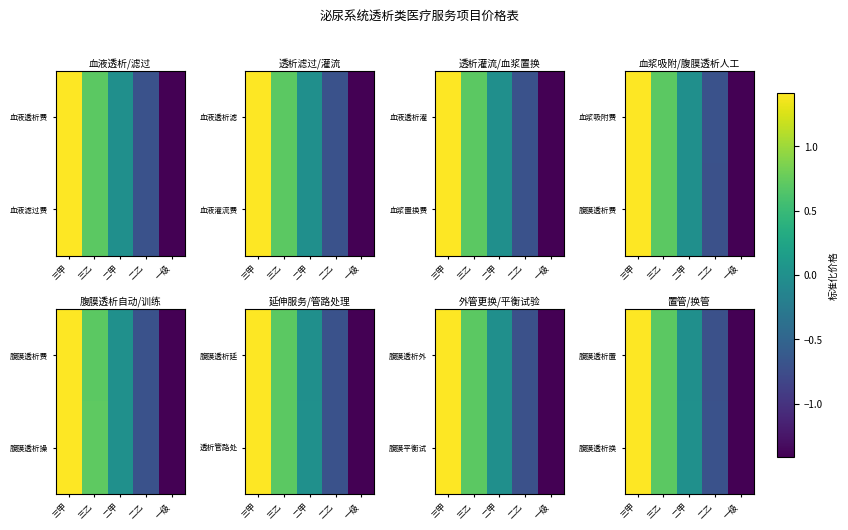

Reading left to right, transcribe all the data shown in this chart.

腹膜透析置: 三甲=1.4	三乙=0.7	二甲=-0.0	二乙=-0.7	一级=-1.4
腹膜透析换: 三甲=1.4	三乙=0.7	二甲=0.0	二乙=-0.7	一级=-1.4